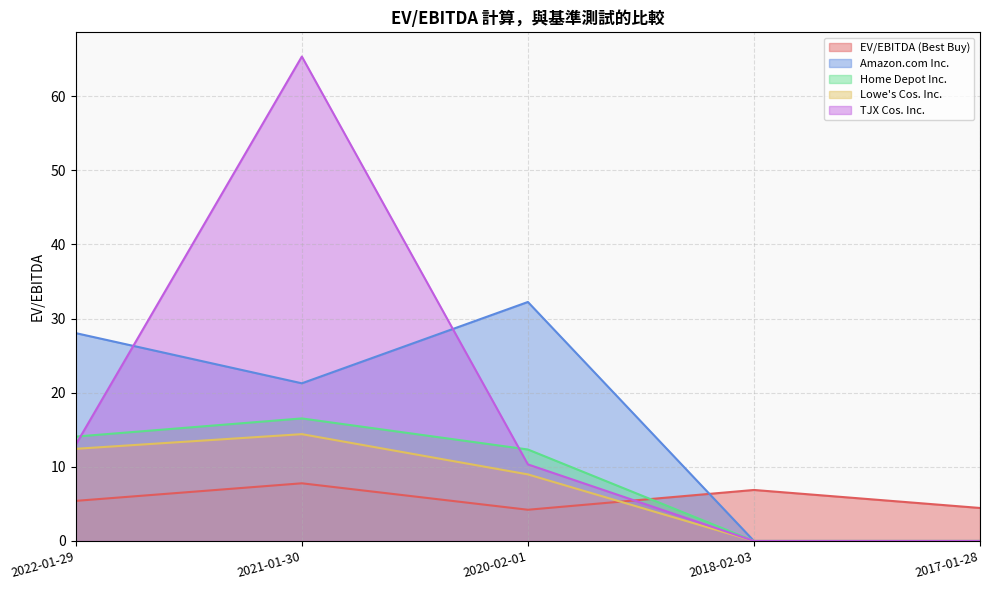

At which label is Home Depot Inc. closest to 8?

2020-02-01